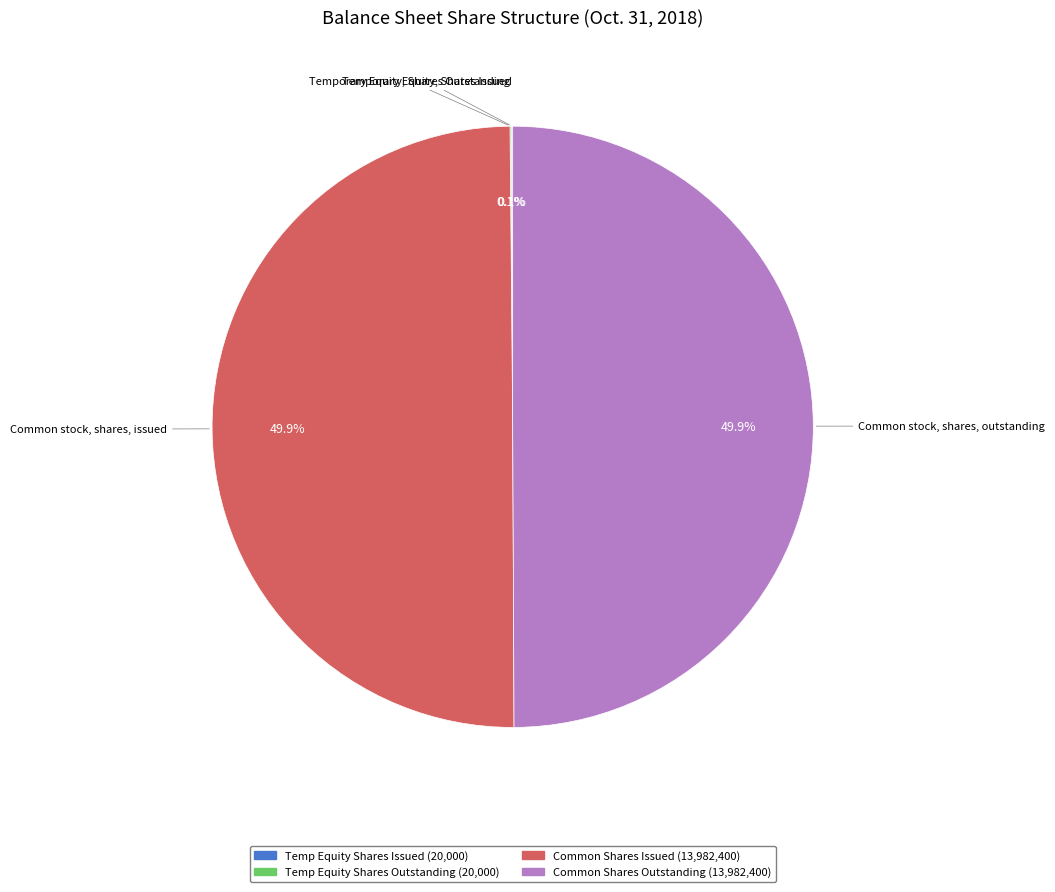

How many segments does this pie chart have?

4